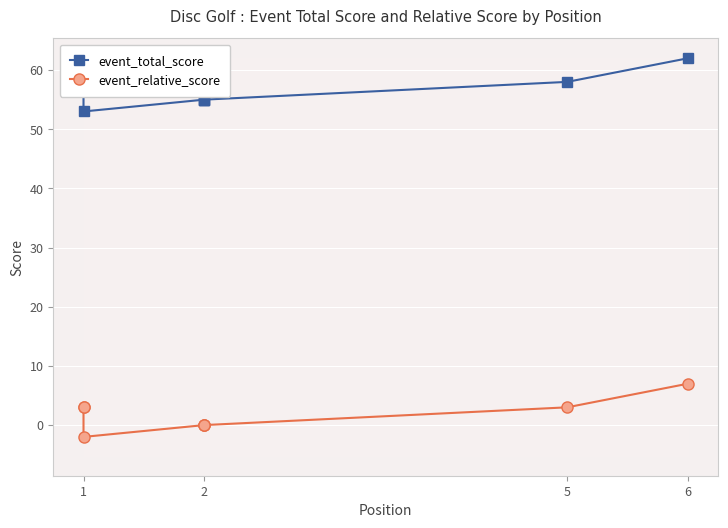

Is this an area chart (filled region under the line)?

No